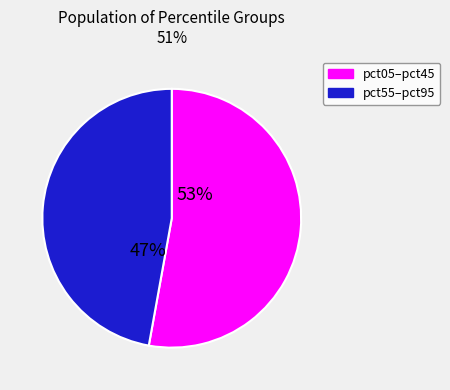

Is there a majority slice in this chart?

Yes